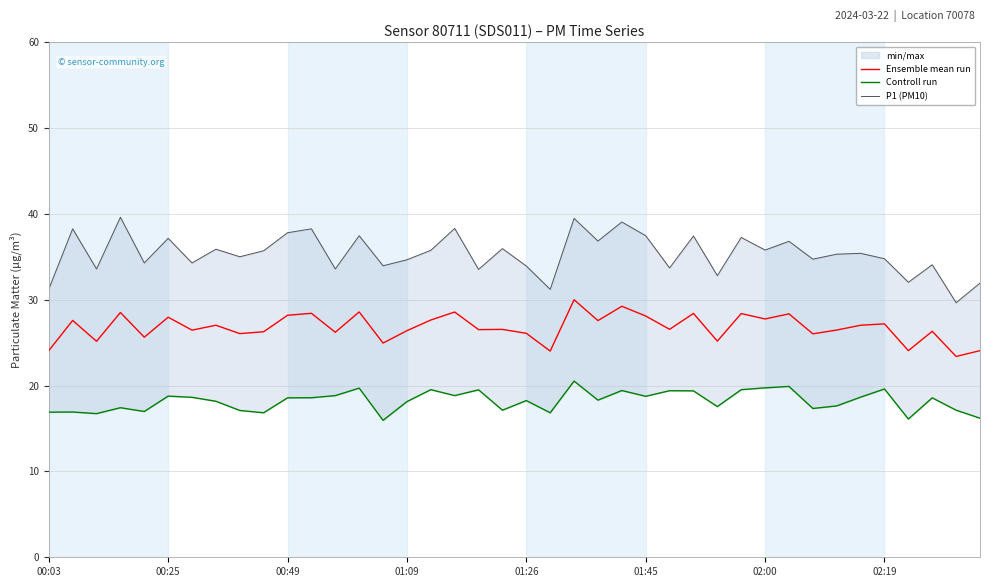

Is it true that Ensemble mean run equals 13.5 at 02:00?

False